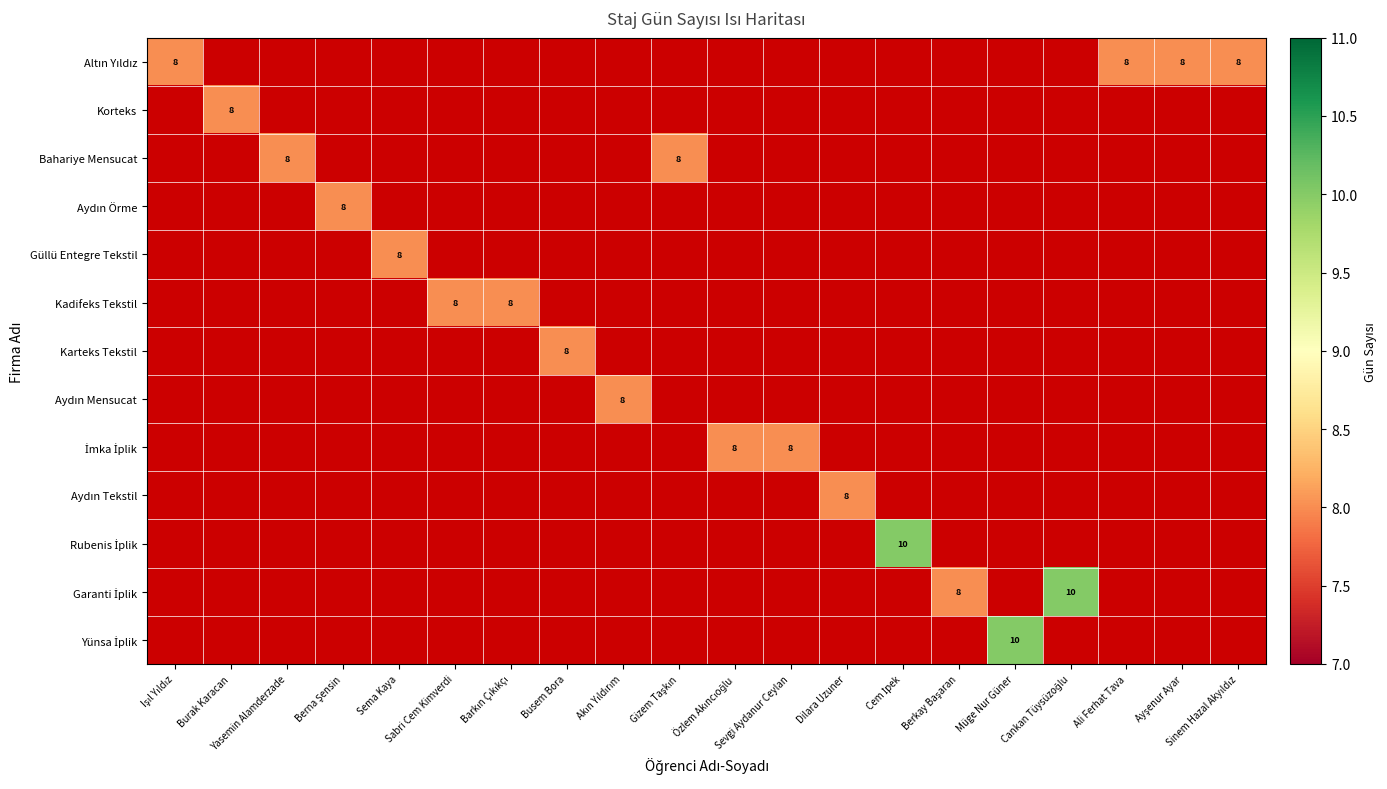

How many data points does each series have?

20